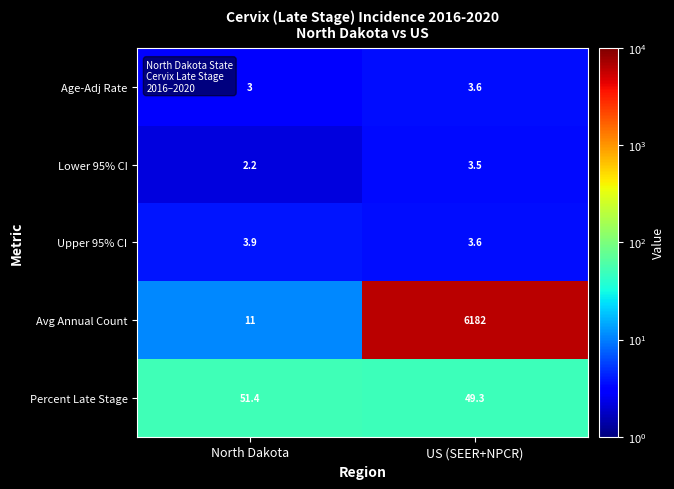

Is it true that Percent Late Stage equals 34.3 at North Dakota?

False